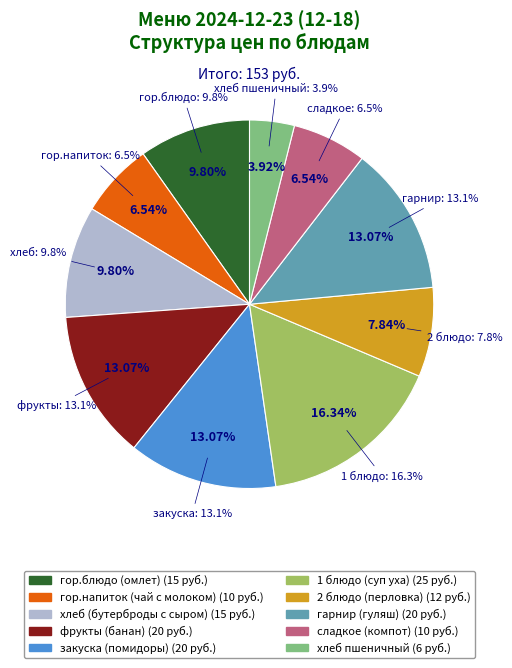

Which slice is the largest?

1 блюдо (суп уха)